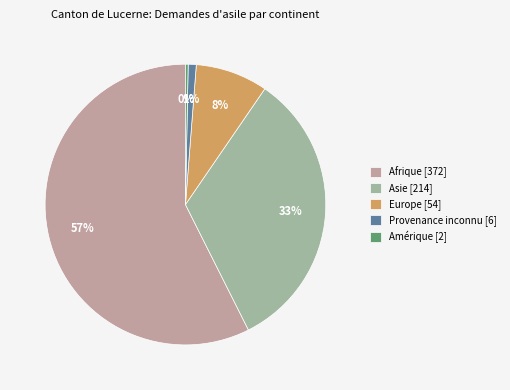

Combined, do Provenance inconnu [6] and Europe [54] account for over 50%?

No